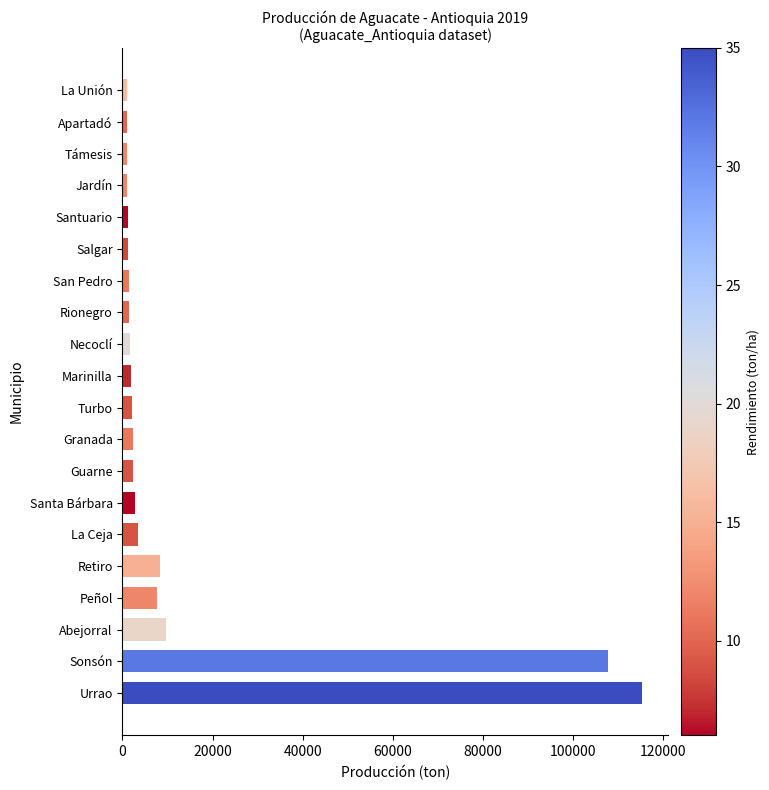

Which has a higher value, Salgar or Granada?

Granada